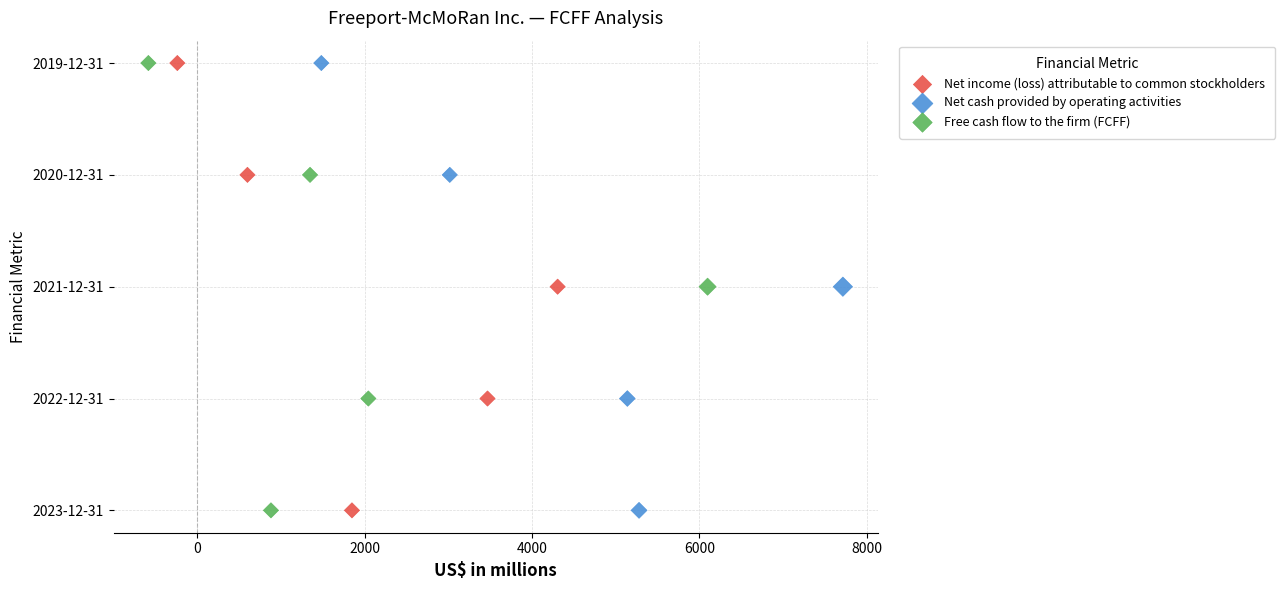

What are all the series names shown in the legend?

Net income (loss) attributable to common stockholders, Net cash provided by operating activities, Free cash flow to the firm (FCFF)